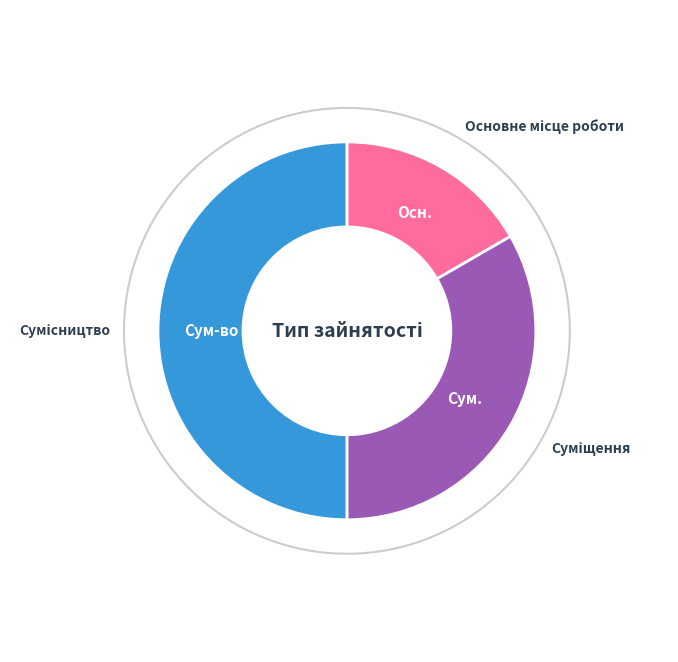

What is the change in value from Основне місце роботи to Сумісництво?

+2